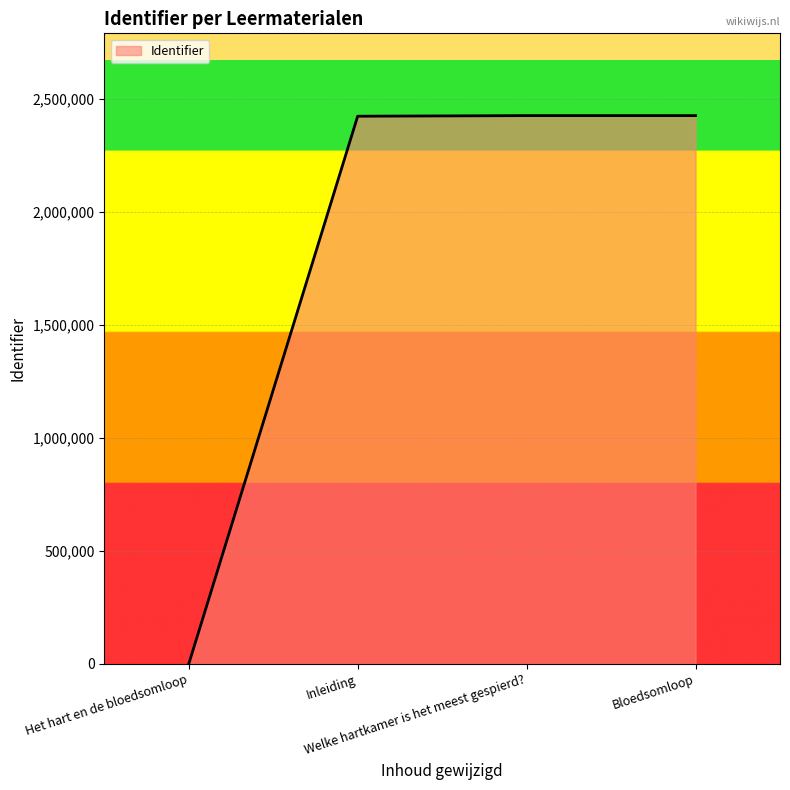

What is the approximate value at Welke hartkamer is het meest gespierd??

2425558